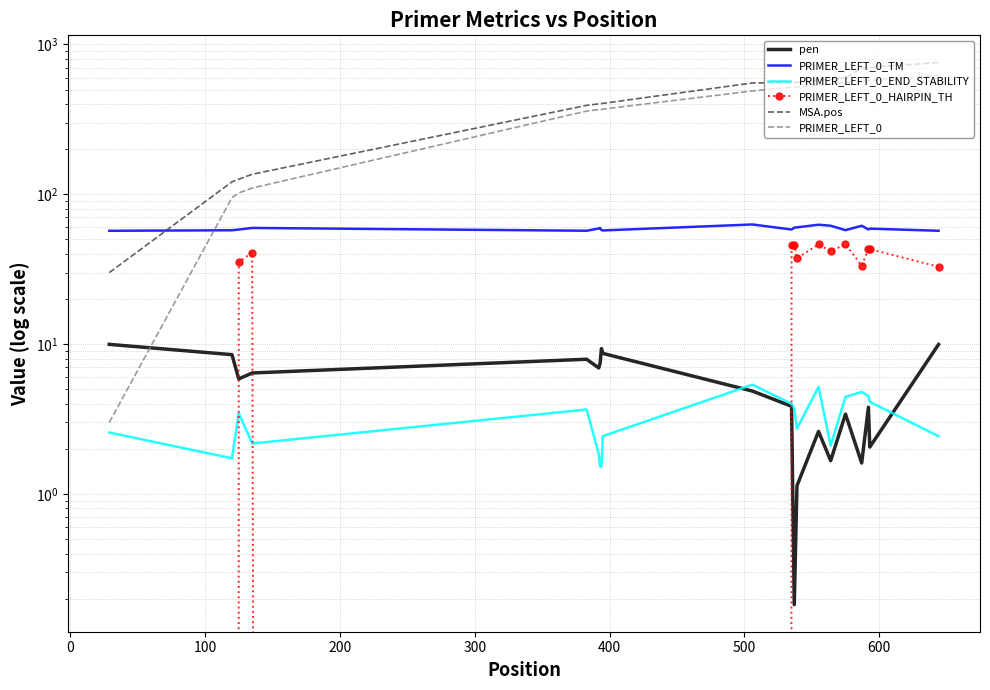

True or false: PRIMER_LEFT_0_TM has more than 0 points higher than both neighbors.

True